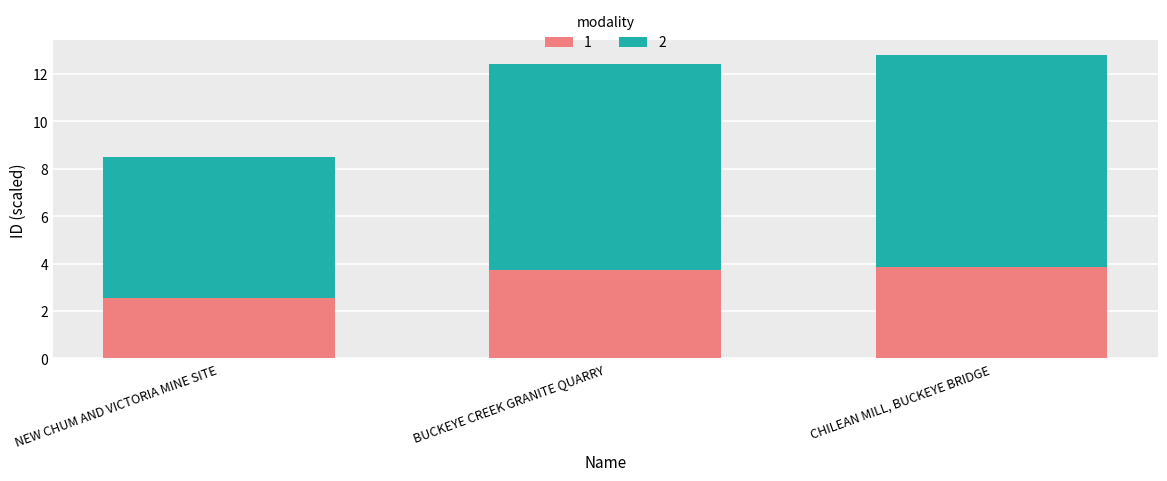

What is the sum of the 1 values at CHILEAN MILL, BUCKEYE BRIDGE and NEW CHUM AND VICTORIA MINE SITE?

6.4